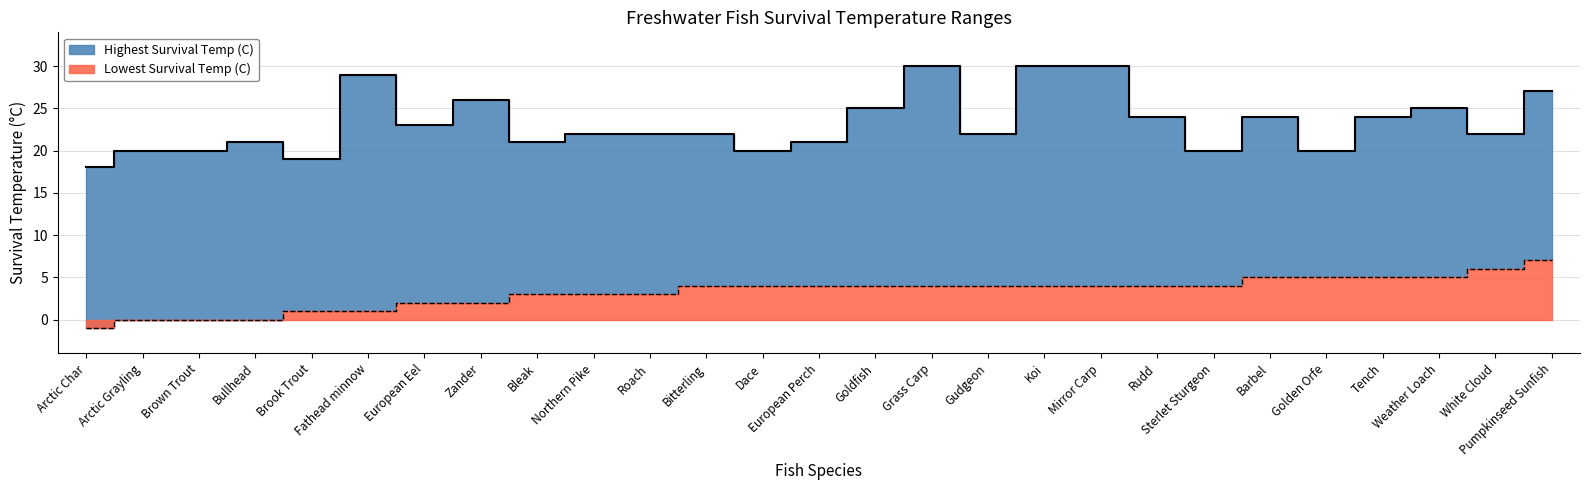

Rank the series by their maximum value, from highest to lowest.

Highest Survival Temp (C), Lowest Survival Temp (C)